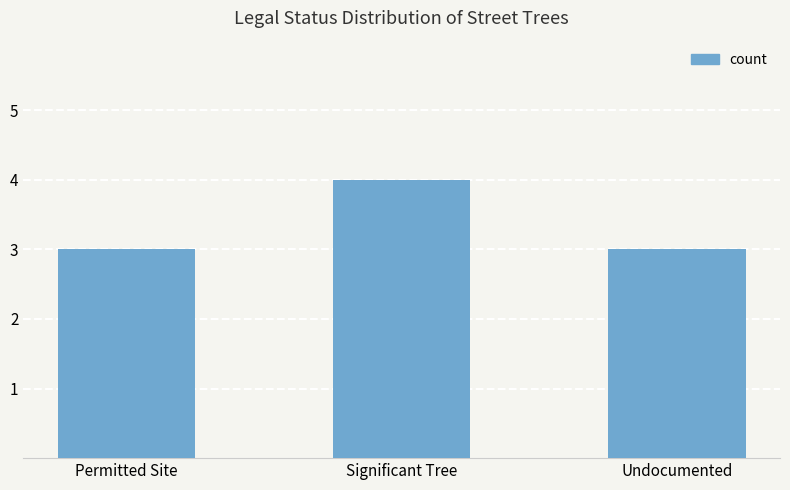

Is it true that the value at Permitted Site is 4?

False